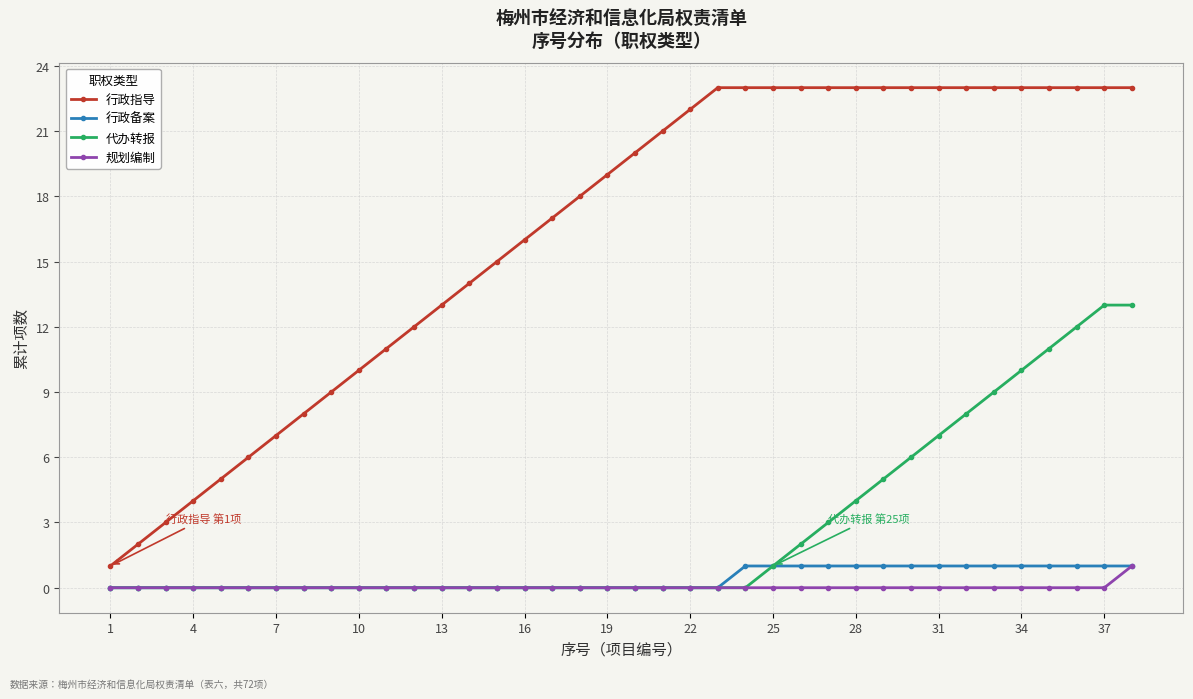

True or false: 行政指导 and 行政备案 cross at least once.

False